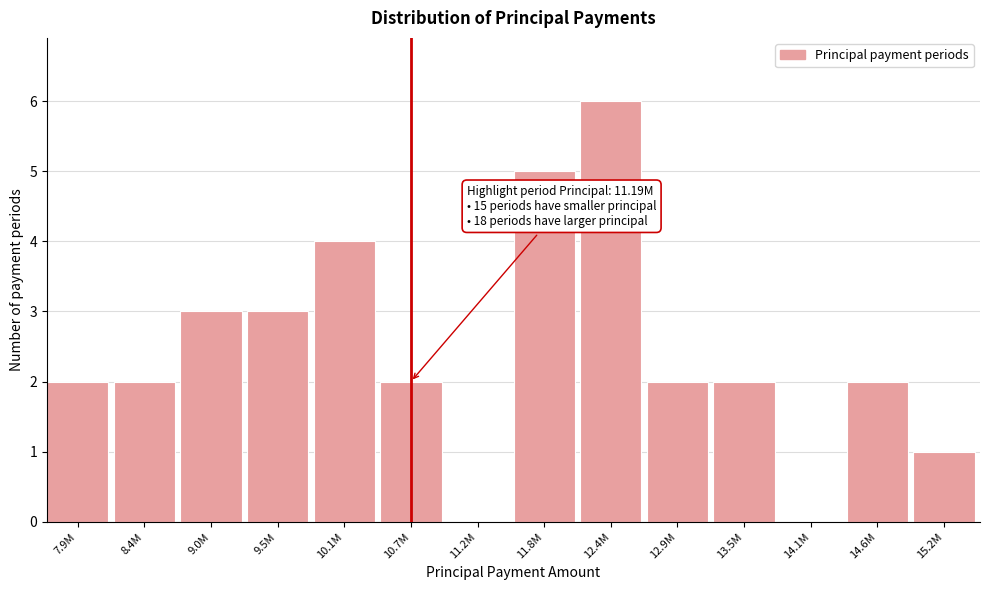

Reading left to right, transcribe all the data shown in this chart.

7.9M=2	8.4M=2	9.0M=3	9.5M=3	10.1M=4	10.7M=2	11.2M=0	11.8M=5	12.4M=6	12.9M=2	13.5M=2	14.1M=0	14.6M=2	15.2M=1